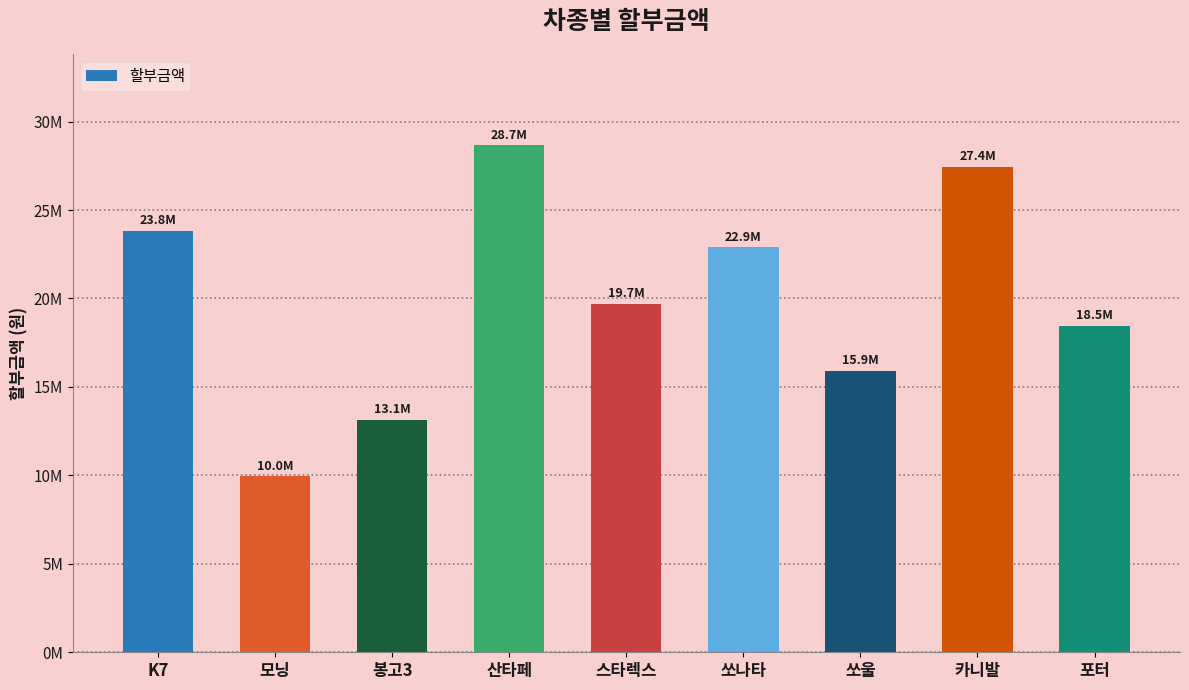

List the labels in order of value, smallest first.

모닝, 봉고3, 쏘울, 포터, 스타렉스, 쏘나타, K7, 카니발, 산타페